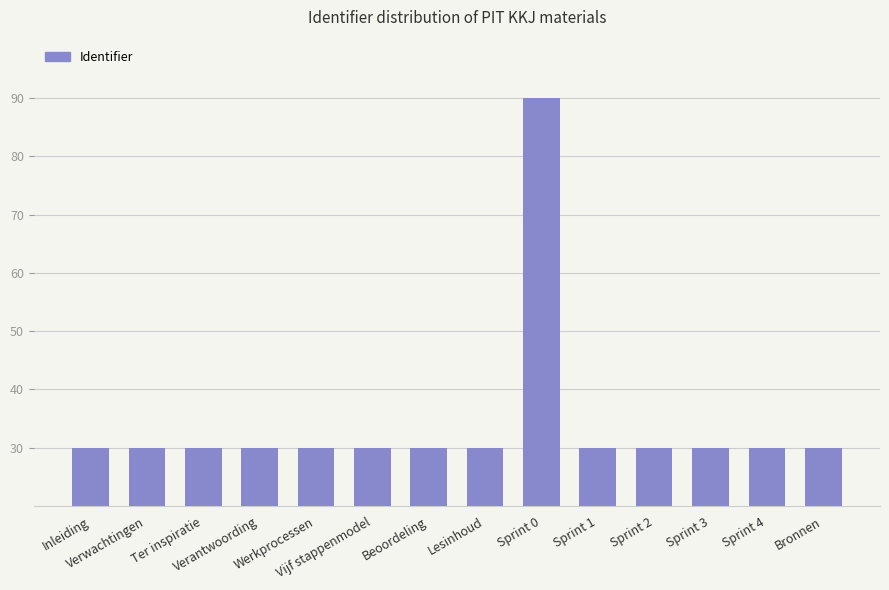

What is the minimum value shown in the chart?

30.0